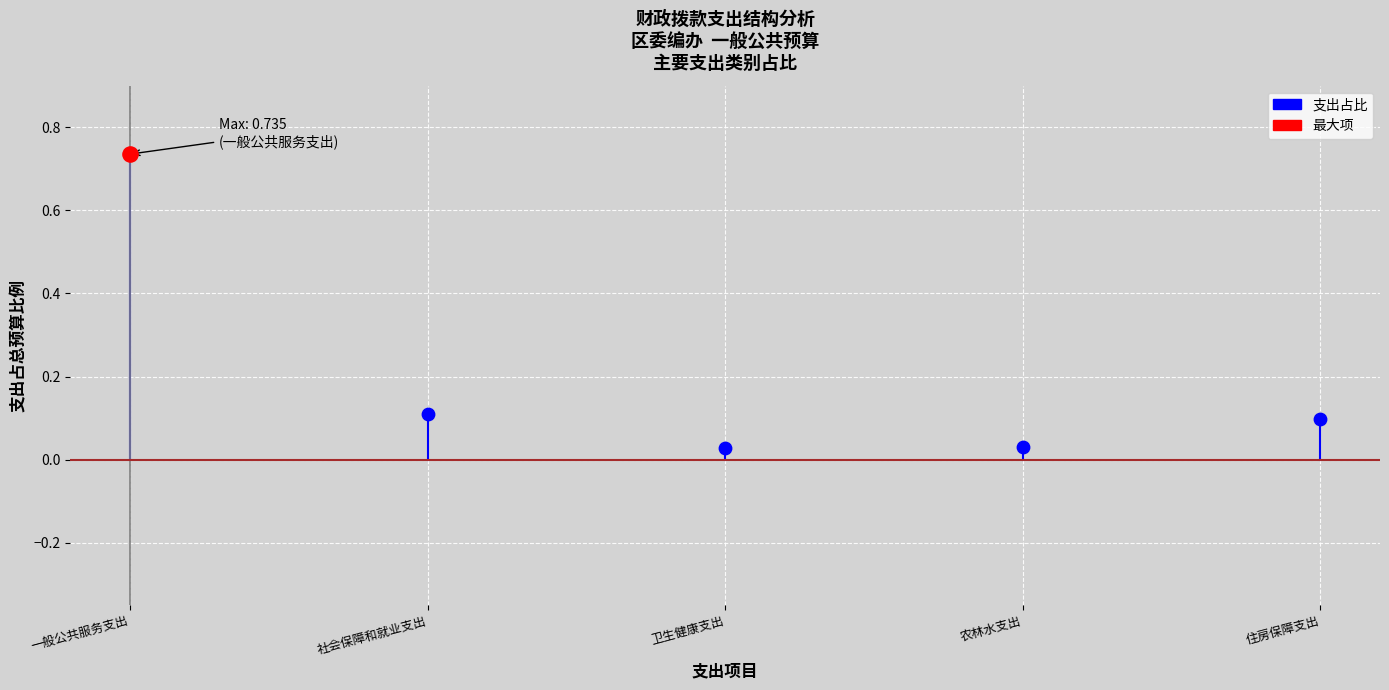

What is the change in value from 卫生健康支出 to 住房保障支出?

+0.1